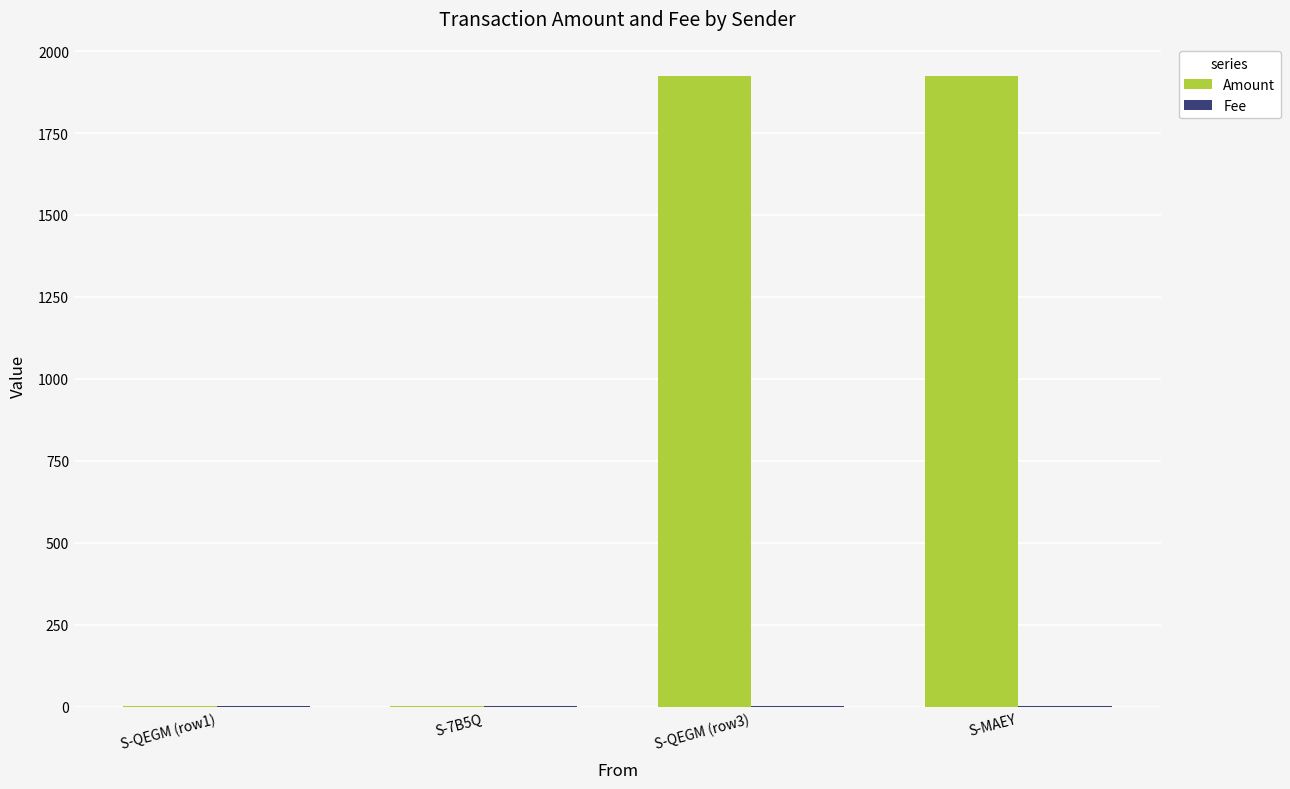

The value of Amount at S-QEGM (row3) is 473.8. True or false?

False